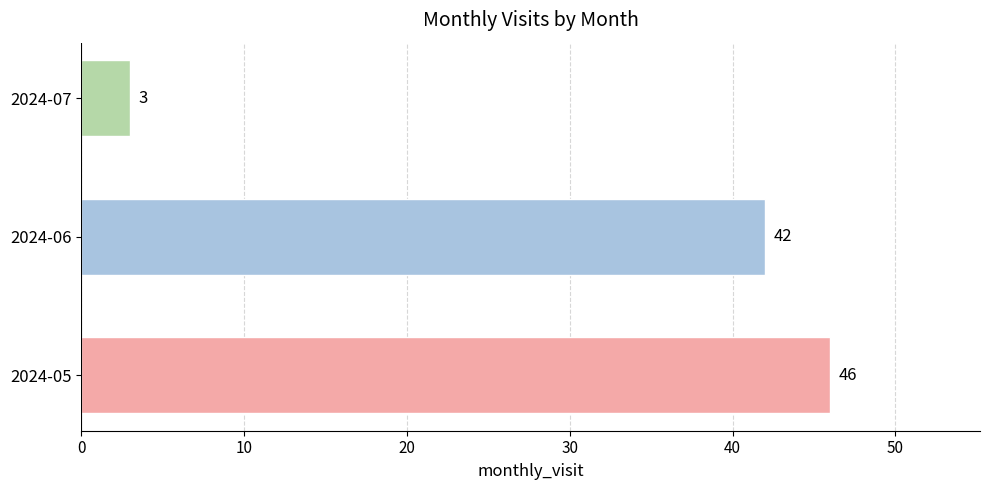

Rank the categories by value from lowest to highest.

2024-07, 2024-06, 2024-05